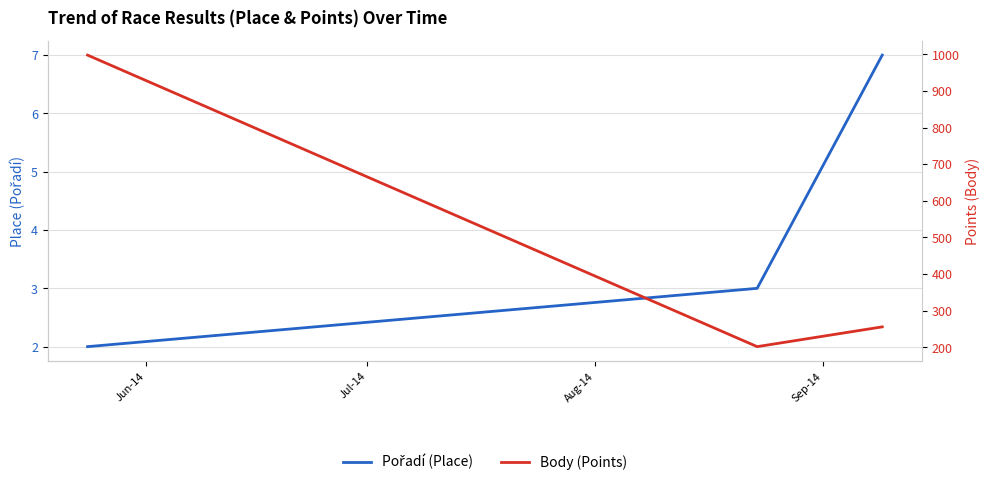

At Aug-14, list the series in order from smallest to largest.

Pořadí (Place), Body (Points)